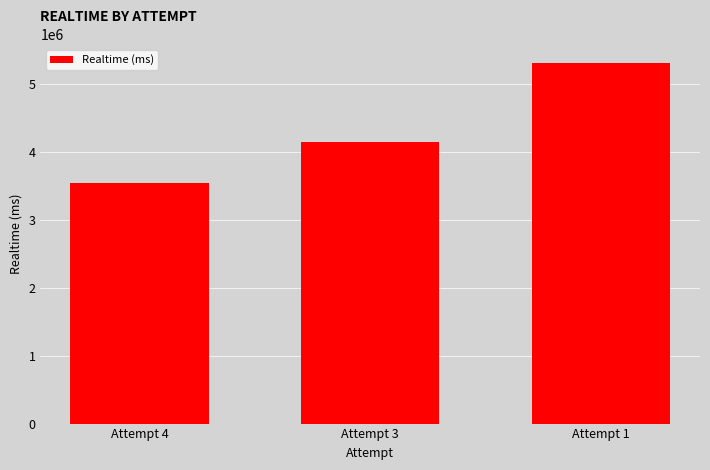

Rank the categories by value from lowest to highest.

Attempt 4, Attempt 3, Attempt 1